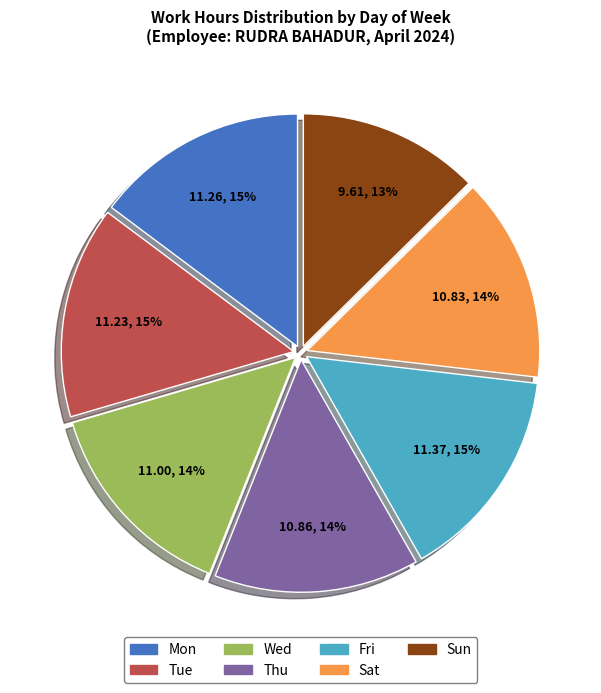

To the nearest percent, what is the combined percentage of Thu and Tue?

29%